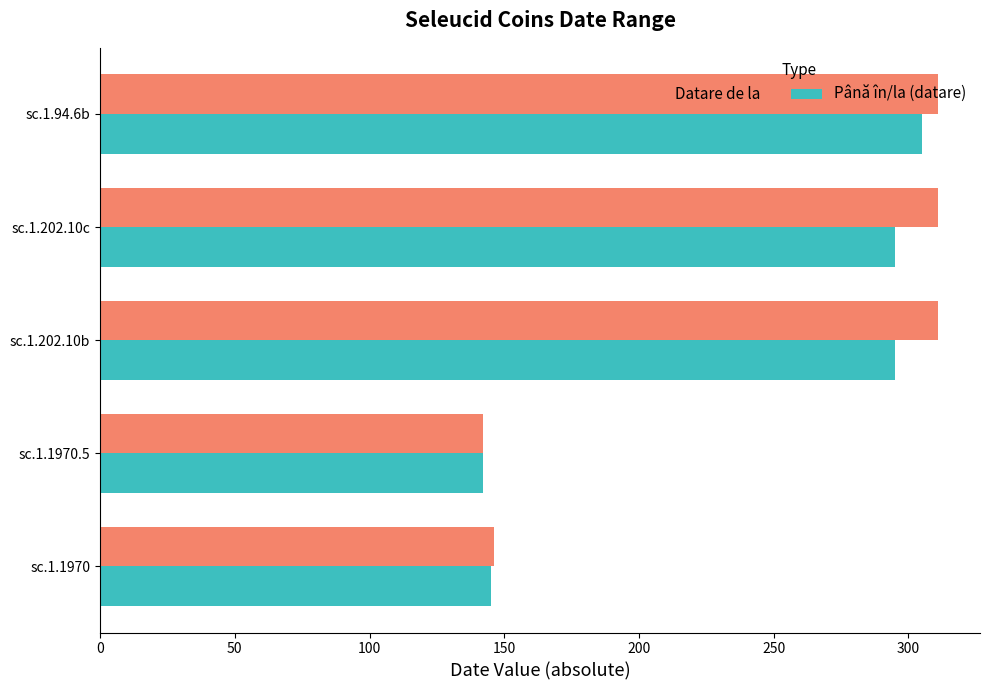

What are all the series names shown in the legend?

Datare de la, Până în/la (datare)